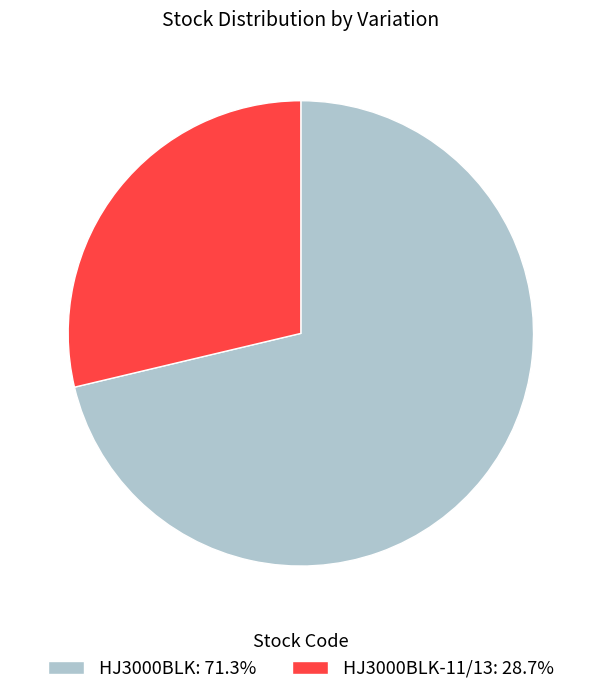

What is the ratio of the value at HJ3000BLK: 71.3% to the value at HJ3000BLK-11/13: 28.7%?

2.5